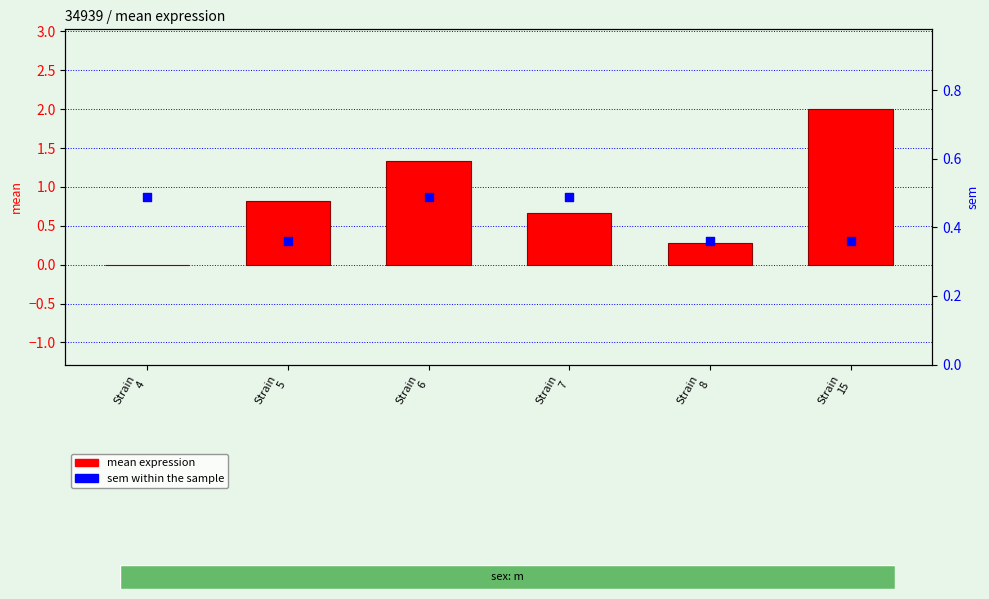

What is the total value across all series at Strain
15?

2.4